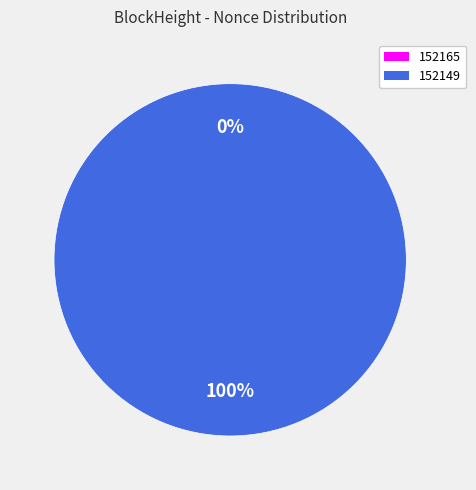

Do 152149 and 152165 together represent more than half of the pie?

Yes